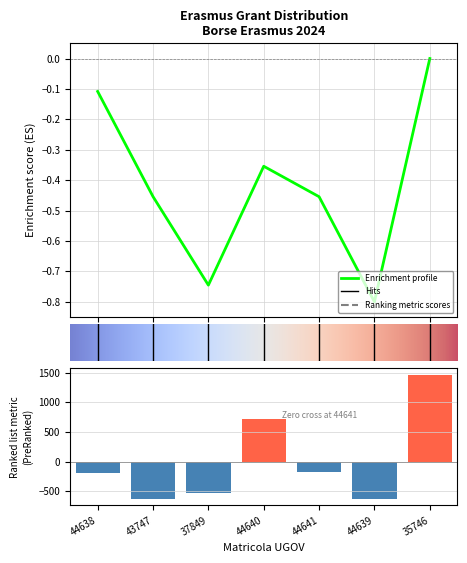

Rank the categories by value from lowest to highest.

43747, 44639, 37849, 44638, 44641, 44640, 35746